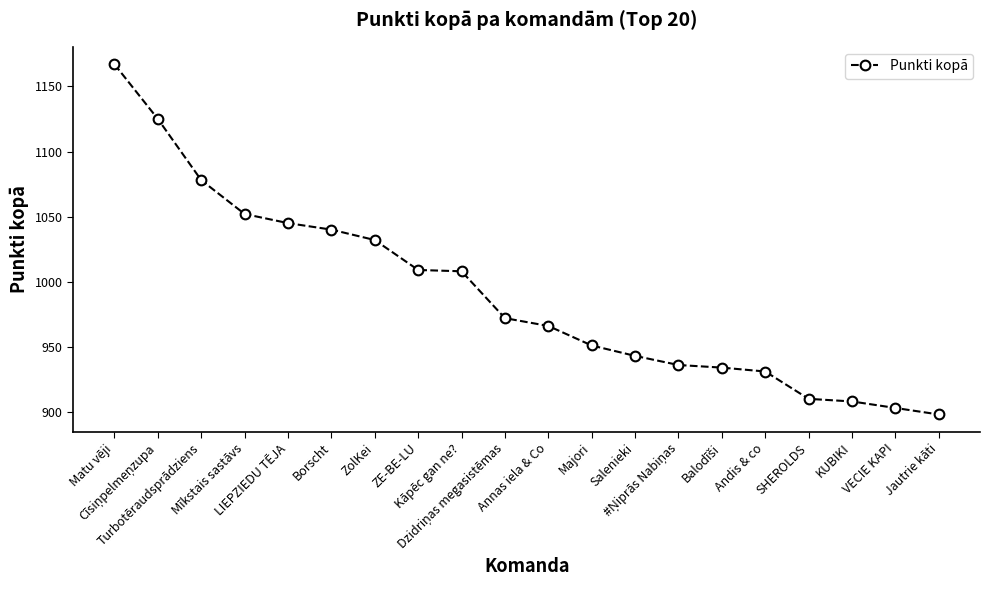

What is the difference between the maximum and minimum values?

269